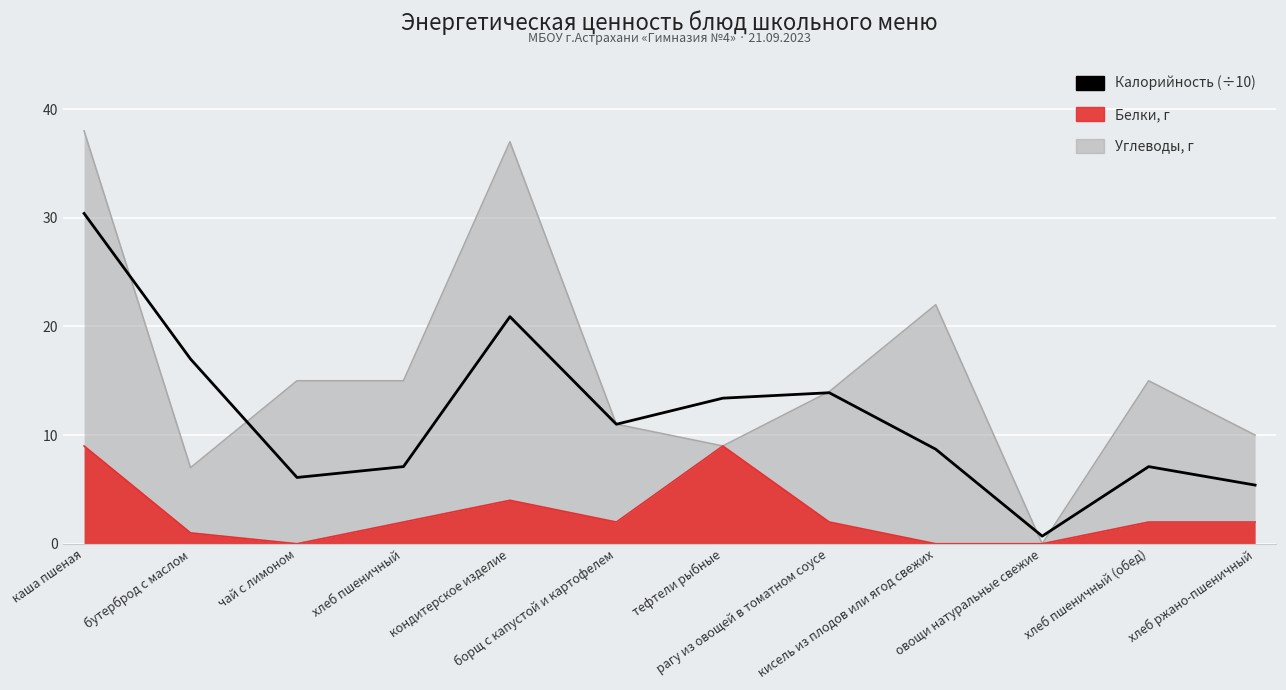

Does the chart display data point markers on the line(s)?

No